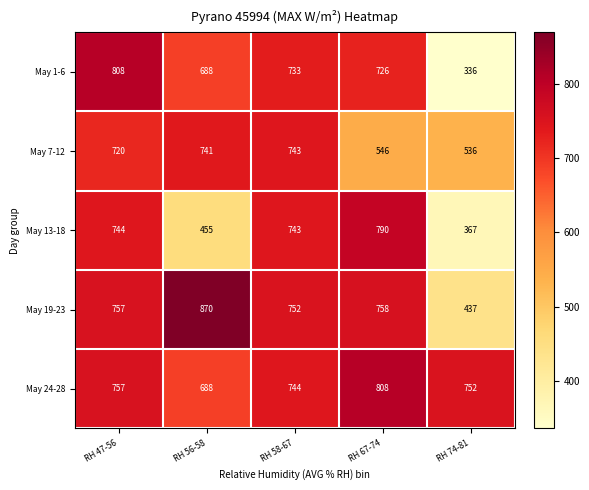

The value of May 13-18 at RH 74-81 is 367. True or false?

True